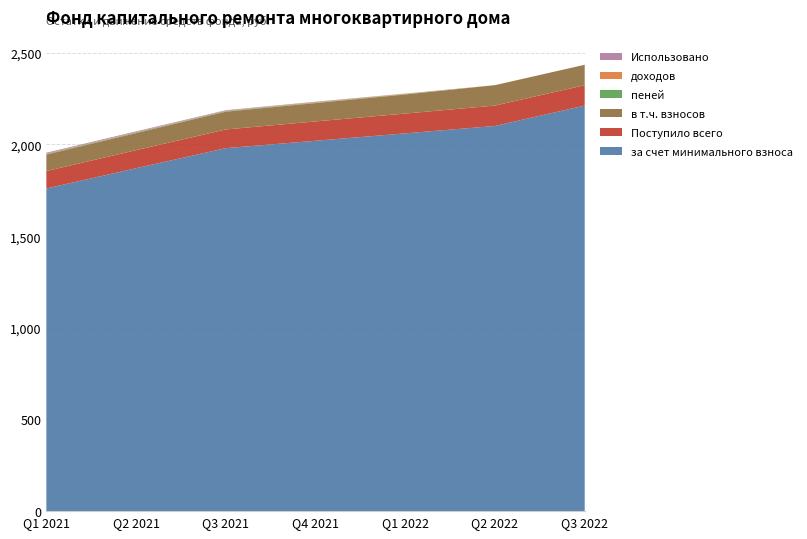

The за счет минимального взноса series shows 2643.2 at Q2 2021. True or false?

False